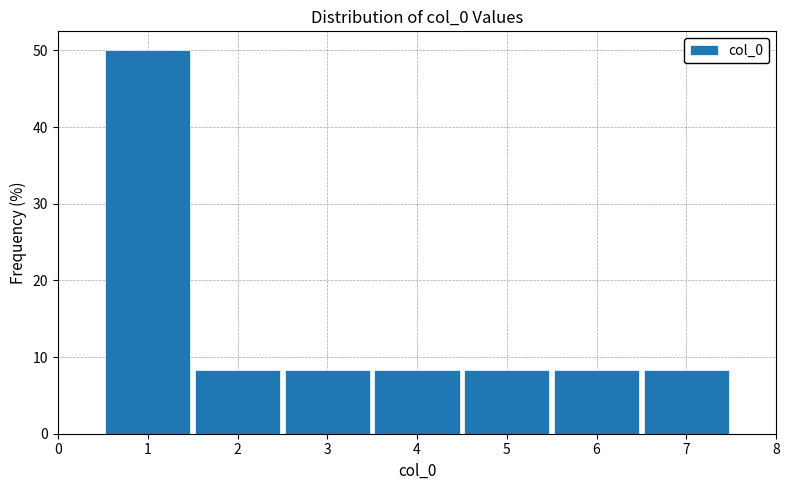

Reading left to right, transcribe this chart: for each bar, give the range it covers on the x-axis and its height. The values are not printed on the chart, so give them approximately, as read against the axis.

0.5 to 1.5: 50
1.5 to 2.5: 8
2.5 to 3.5: 8
3.5 to 4.5: 8
4.5 to 5.5: 8
5.5 to 6.5: 8
6.5 to 7.5: 8